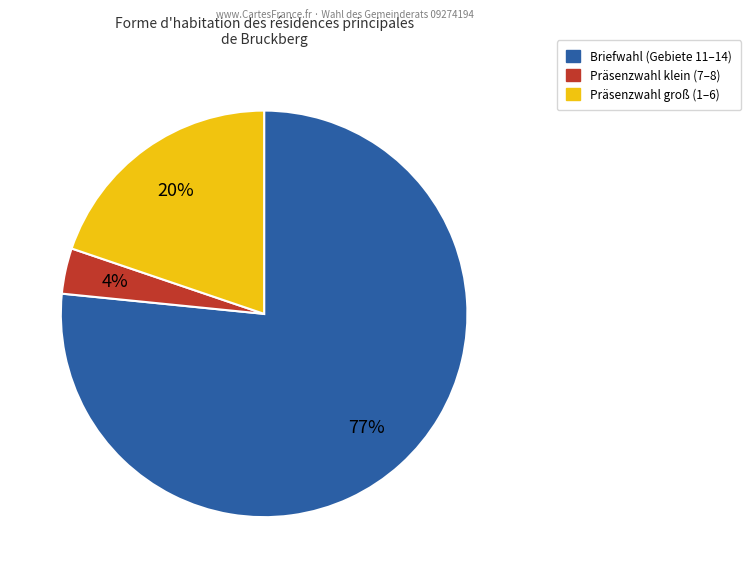

To the nearest percent, what is the average slice percentage?

33%